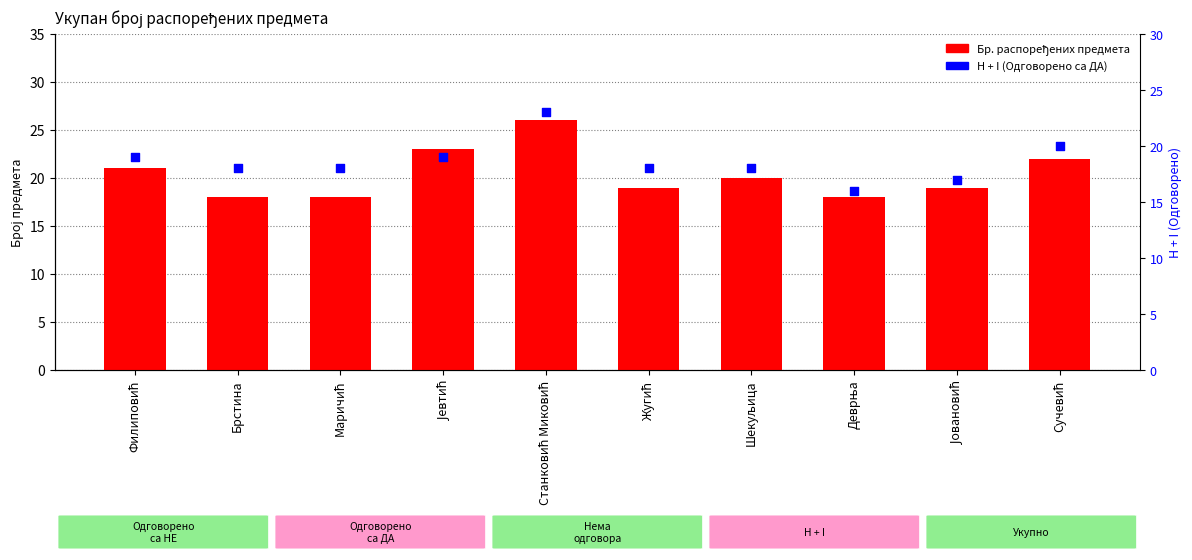

Which series has the largest total across all categories?

Бр. распоређених предмета